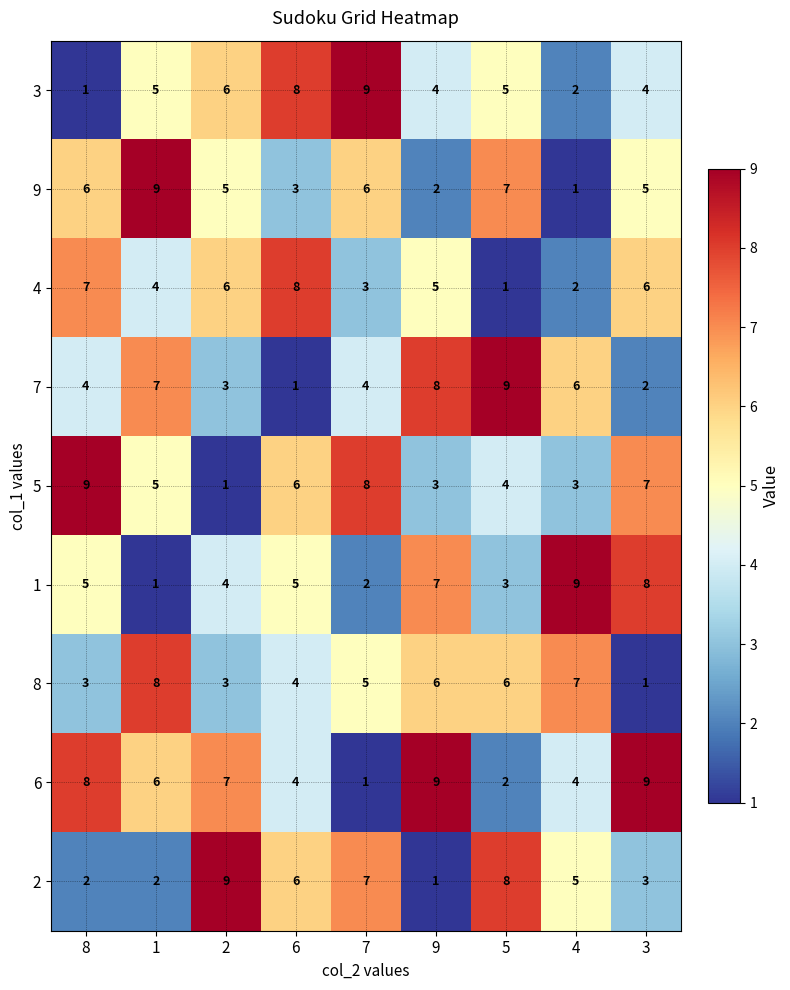

What is the average value of the 6 series?

6